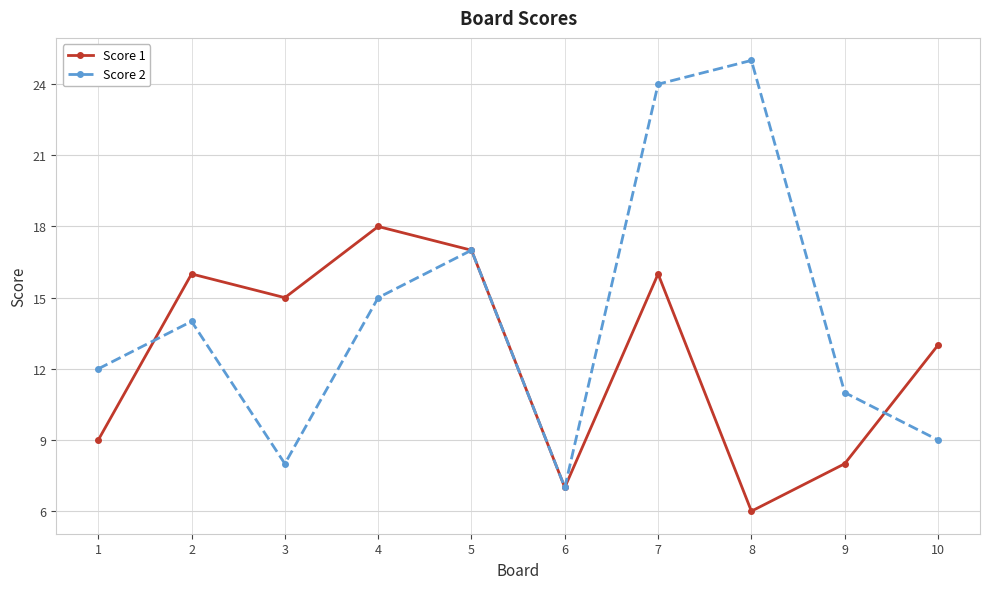

What is the spread (max minus min) of values at 1?

3